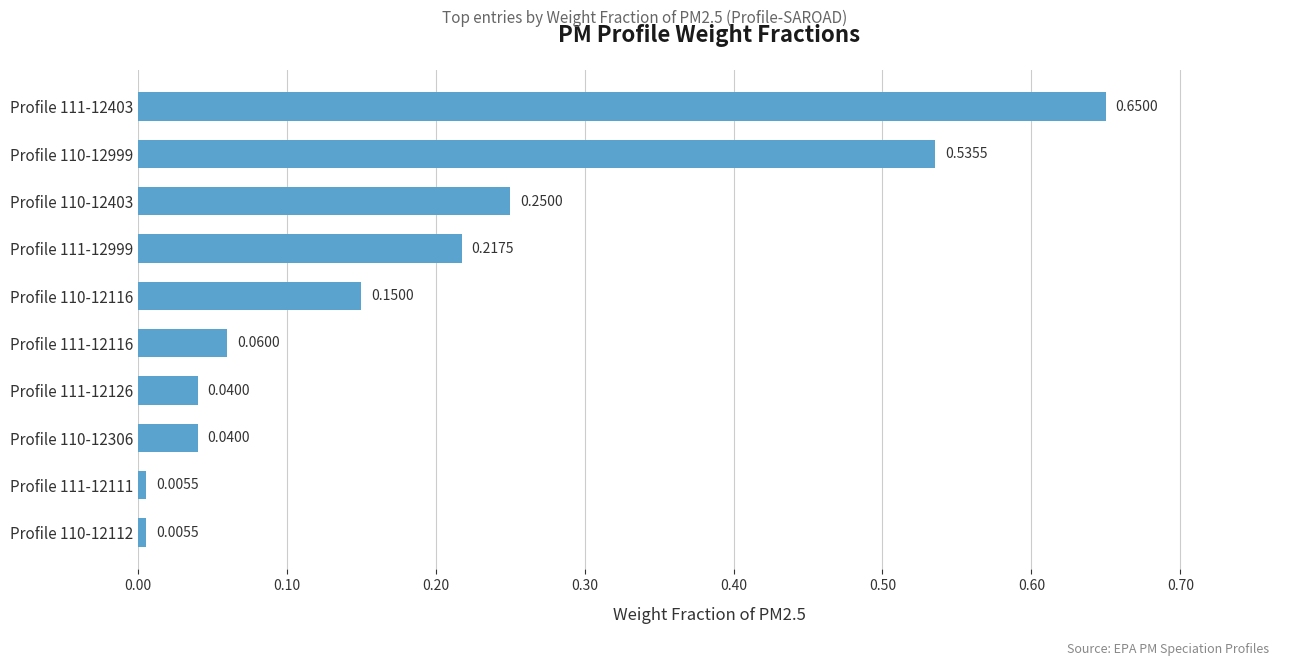

Which has a higher value, Profile 110-12403 or Profile 110-12306?

Profile 110-12403